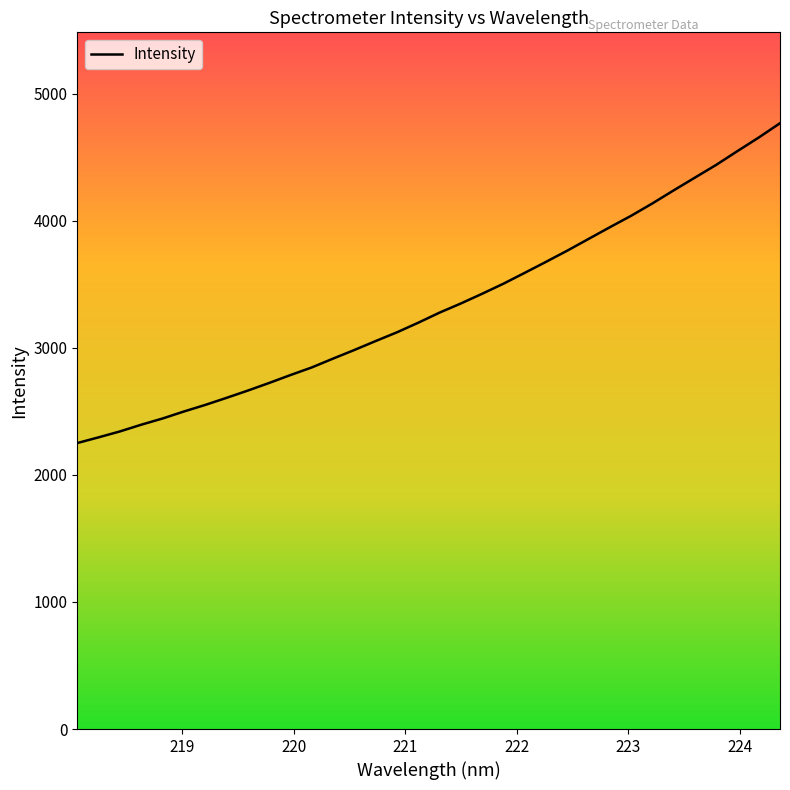

What is the maximum value shown in the chart?

4767.3